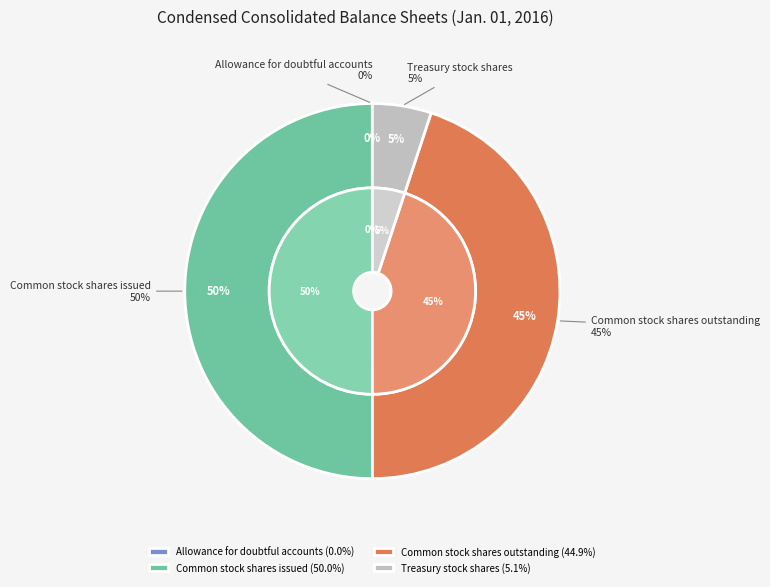

Is the sum of Treasury stock shares and Allowance for doubtful accounts greater than half?

No